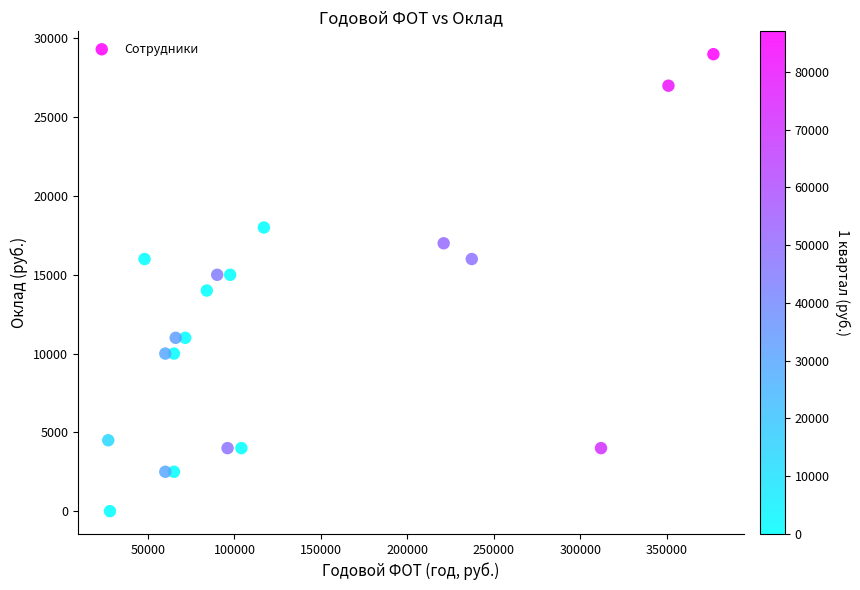

What is the range of Y values (max minus min)?

29000